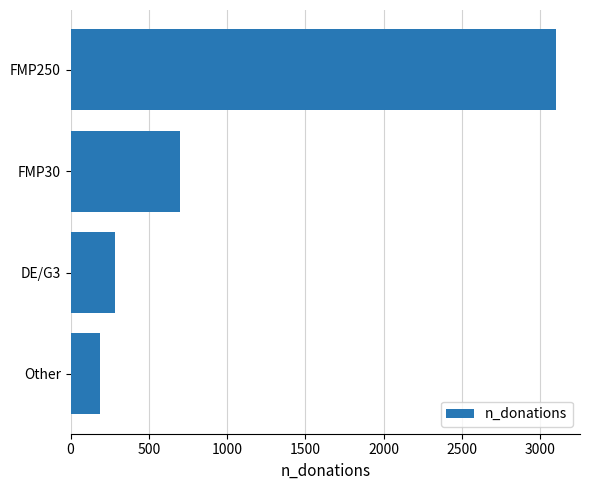

List the labels in order of value, largest first.

FMP250, FMP30, DE/G3, Other